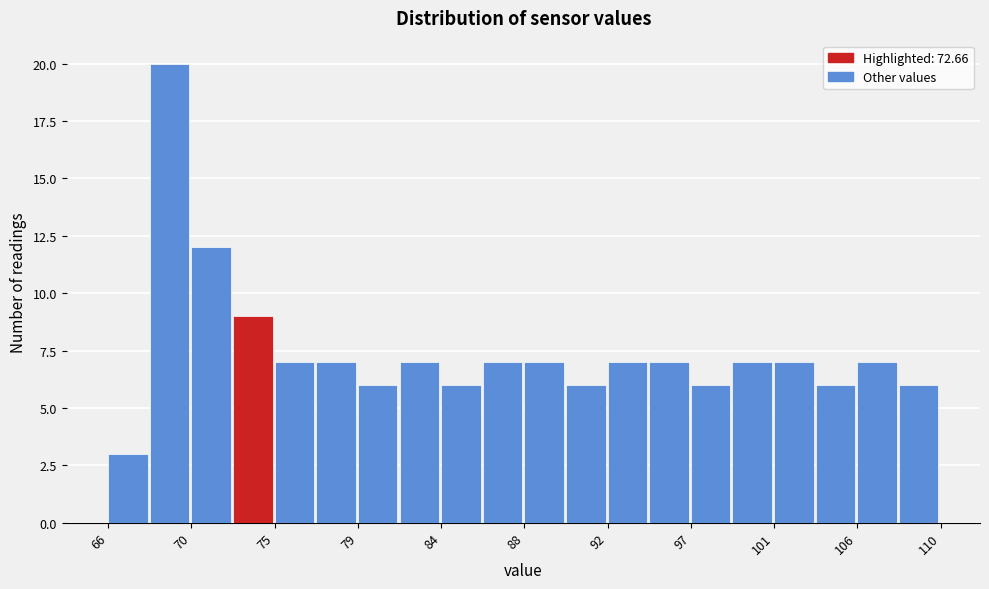

Reading left to right, transcribe this chart: for each bar, give the range it covers on the x-axis and its height. Neither the bar edges nor the heights are printed on the chart, so give them approximately, as read against the axes.

66.0 to 68.0: 3
68.0 to 70.0: 20
70.0 to 72.5: 12
72.5 to 74.5: 9
74.5 to 77.0: 7
77.0 to 79.0: 7
79.0 to 81.5: 6
81.5 to 83.5: 7
83.5 to 86.0: 6
86.0 to 88.0: 7
88.0 to 90.0: 7
90.0 to 92.5: 6
92.5 to 94.5: 7
94.5 to 97.0: 7
97.0 to 99.0: 6
99.0 to 101.5: 7
101.5 to 103.5: 7
103.5 to 106.0: 6
106.0 to 108.0: 7
108.0 to 110.0: 6